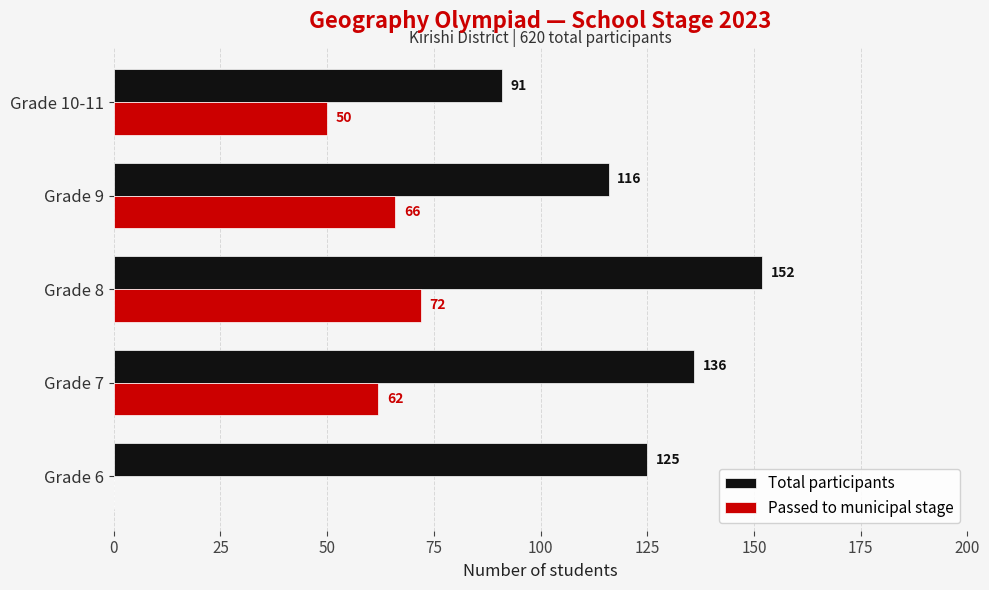

At which category is the sum across all series the highest?

Grade 8